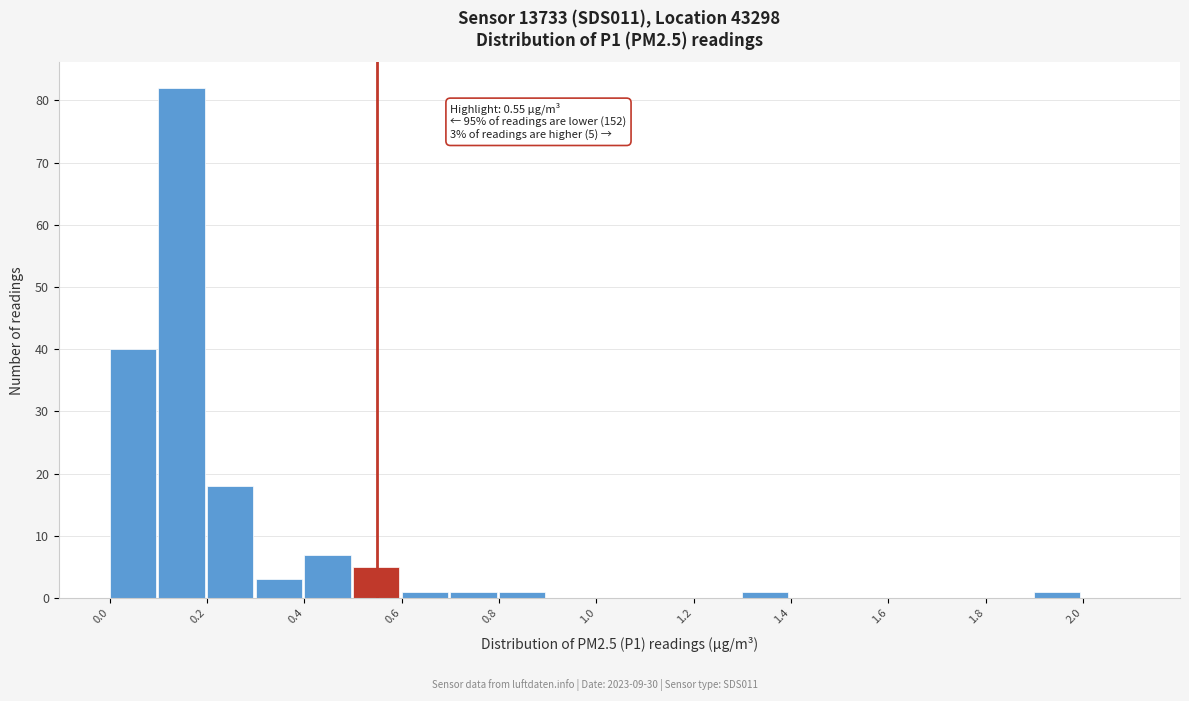

Over which range of the x-axis is the bar tallest?

0.1 to 0.2